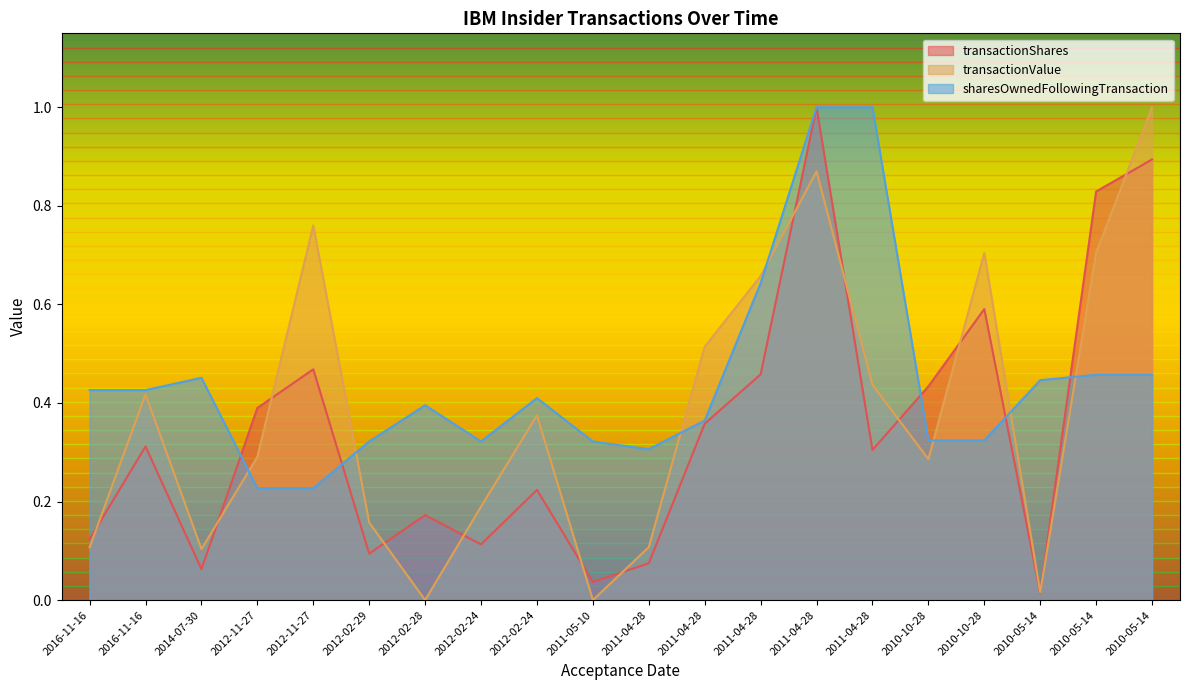

Which series has the largest total across all categories?

sharesOwnedFollowingTransaction